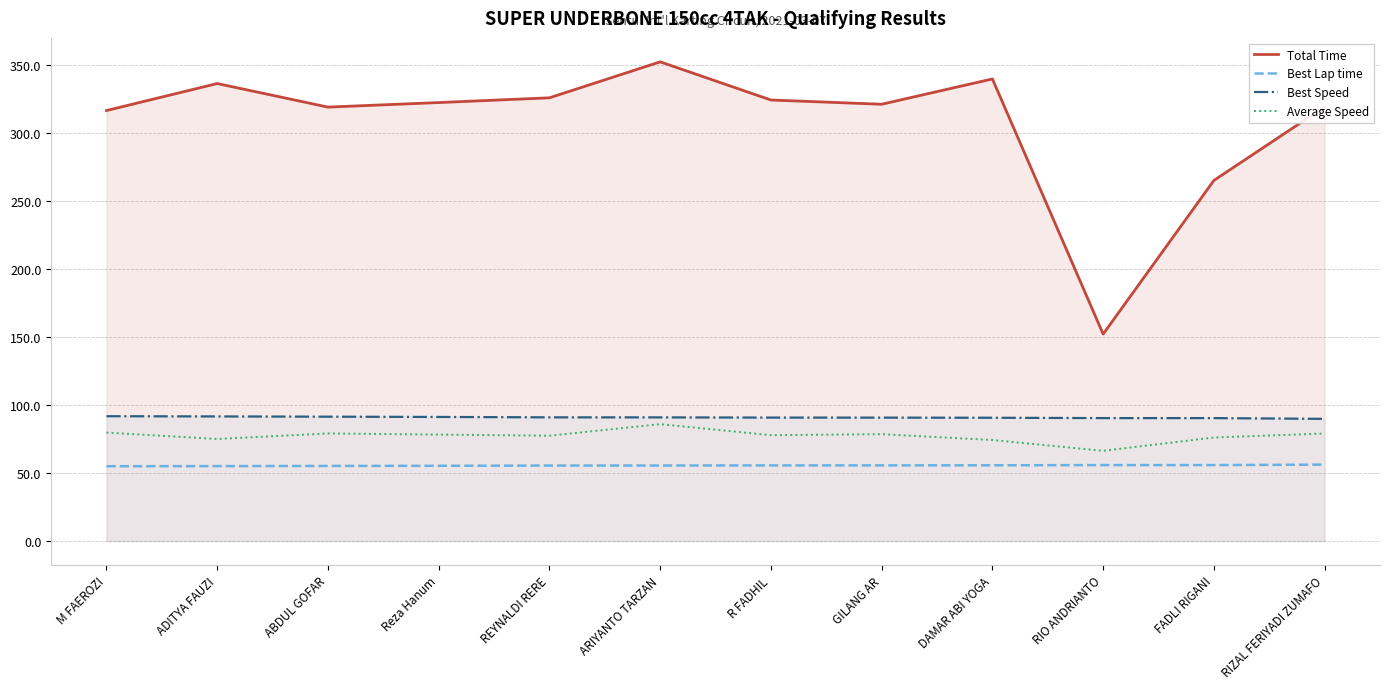

What is the minimum value for Best Lap time?

54.9